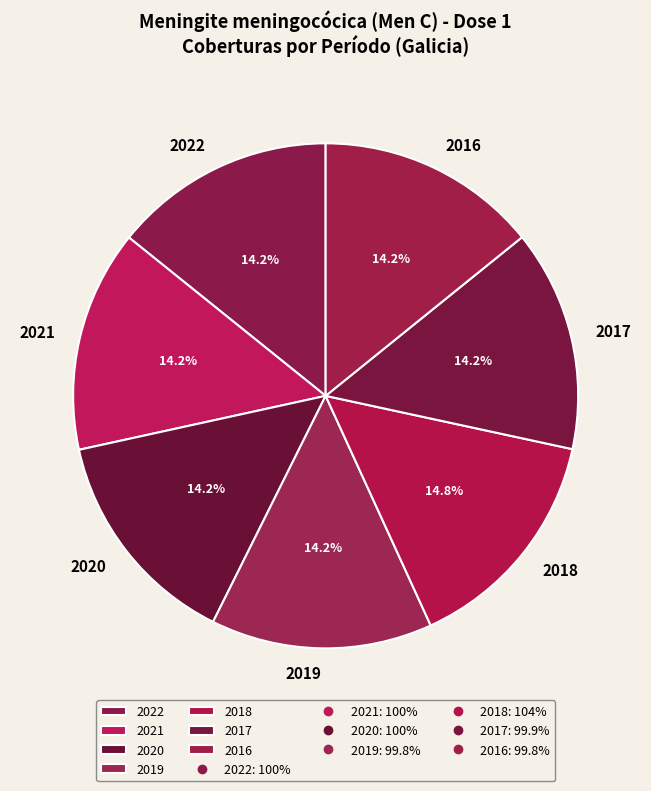

To the nearest percent, what is the difference between the largest and smallest slice percentages?

1%